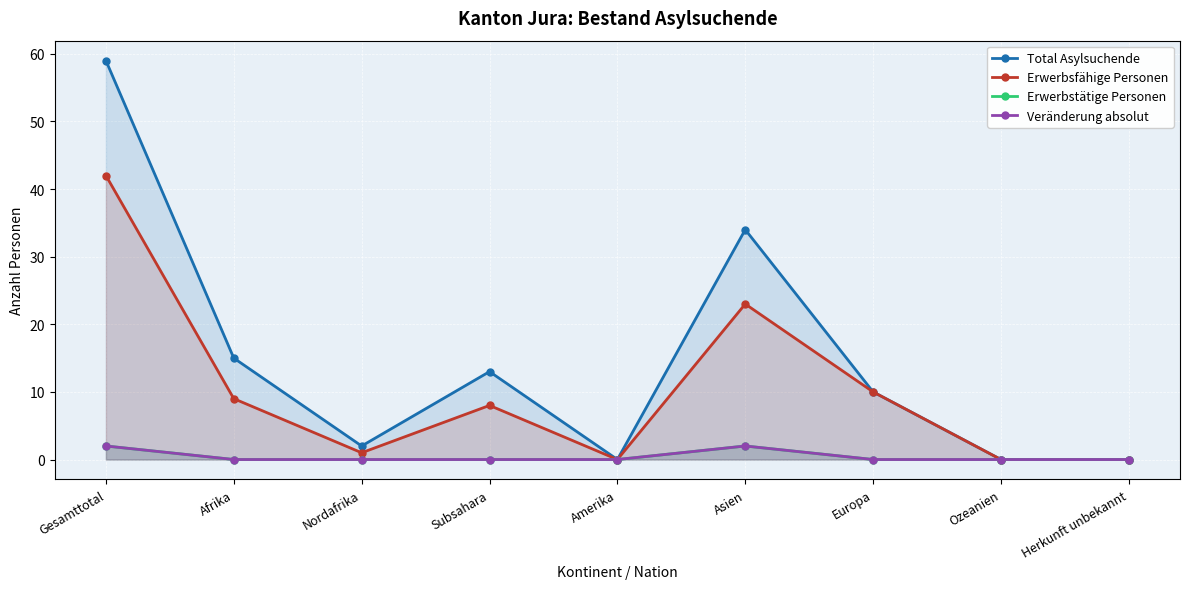

Where is Total Asylsuchende nearest to the value 29?

Asien